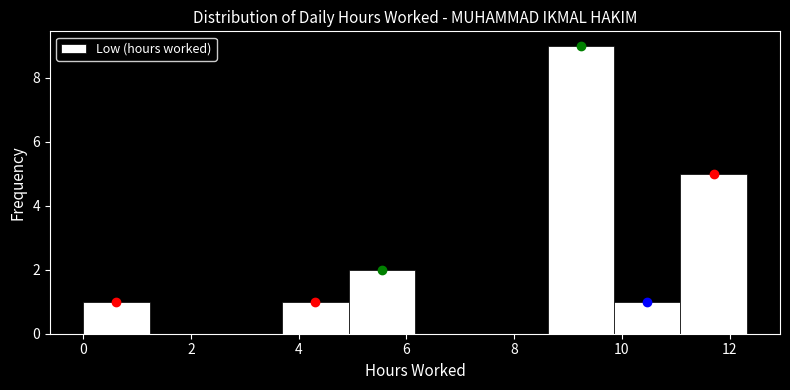

Which range on the x-axis has the tallest bar?

8.6 to 9.8